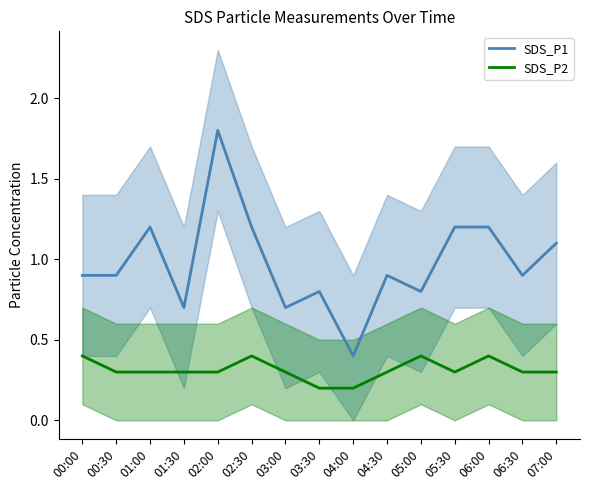

What is the average value of the SDS_P2 series?

0.3